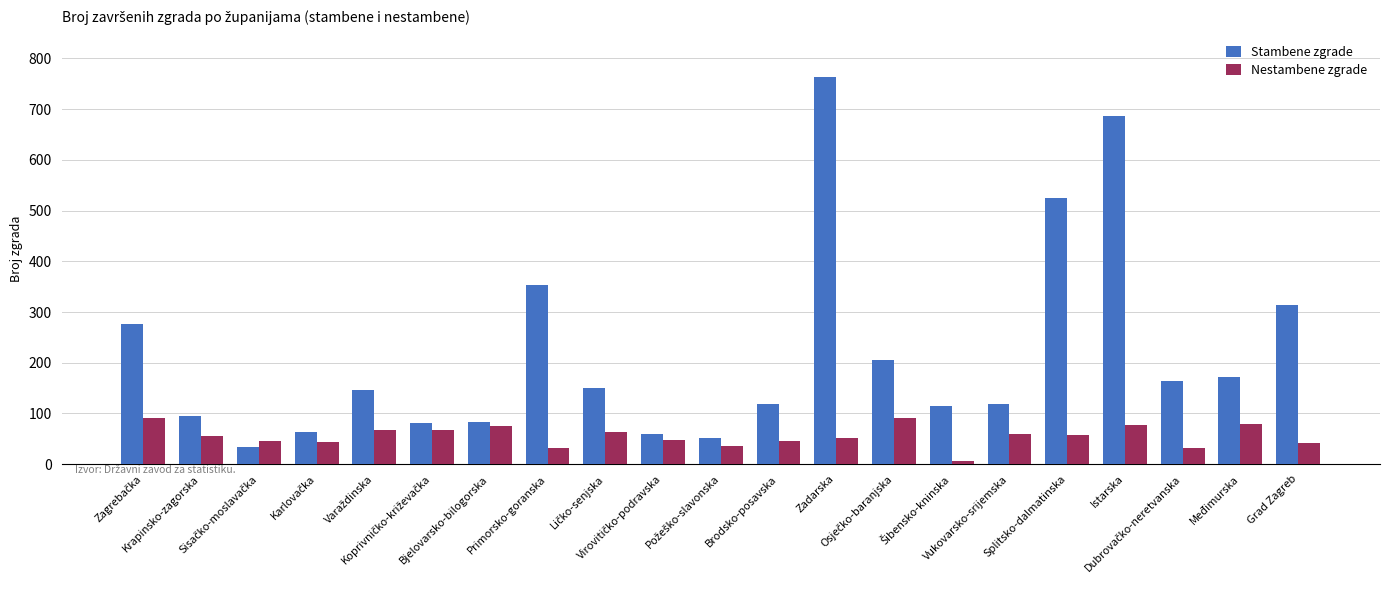

Which series has the largest total across all categories?

Stambene zgrade